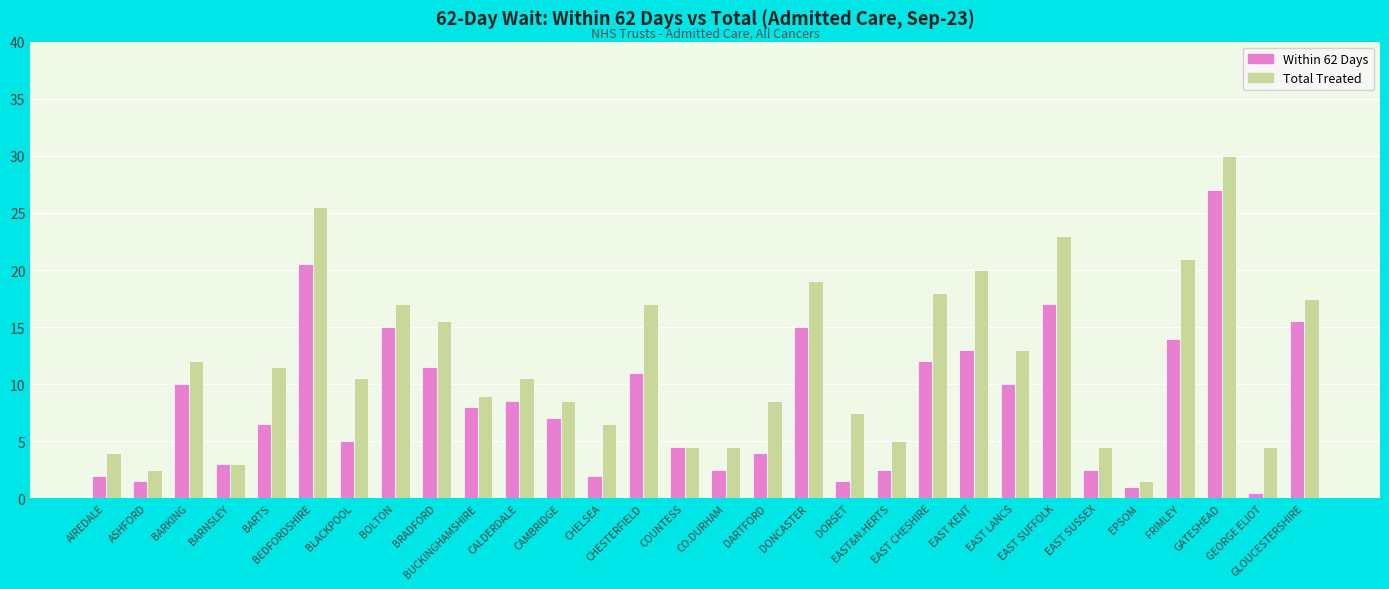

What is the maximum value for Total Treated?

30.0